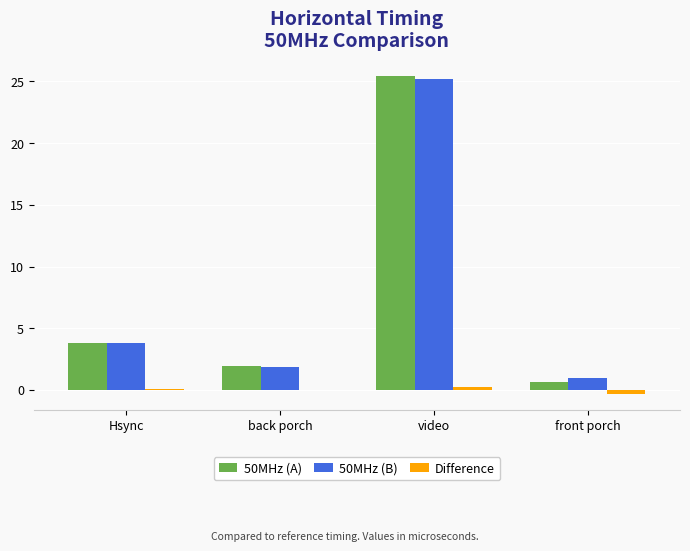

Is it true that Difference equals 0.2 at video?

True